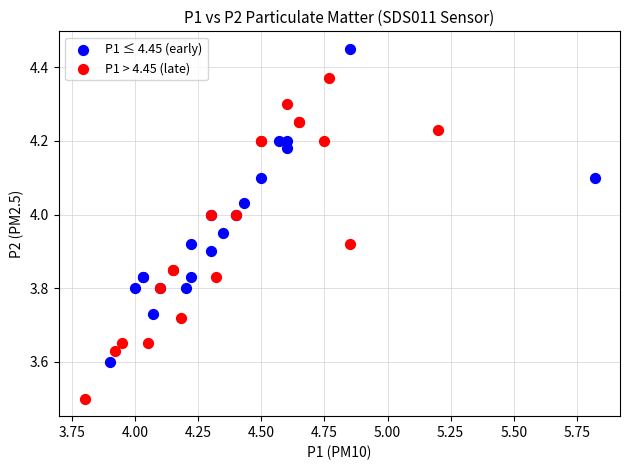

Which series reaches the maximum Y coordinate?

P1 ≤ 4.45 (early)